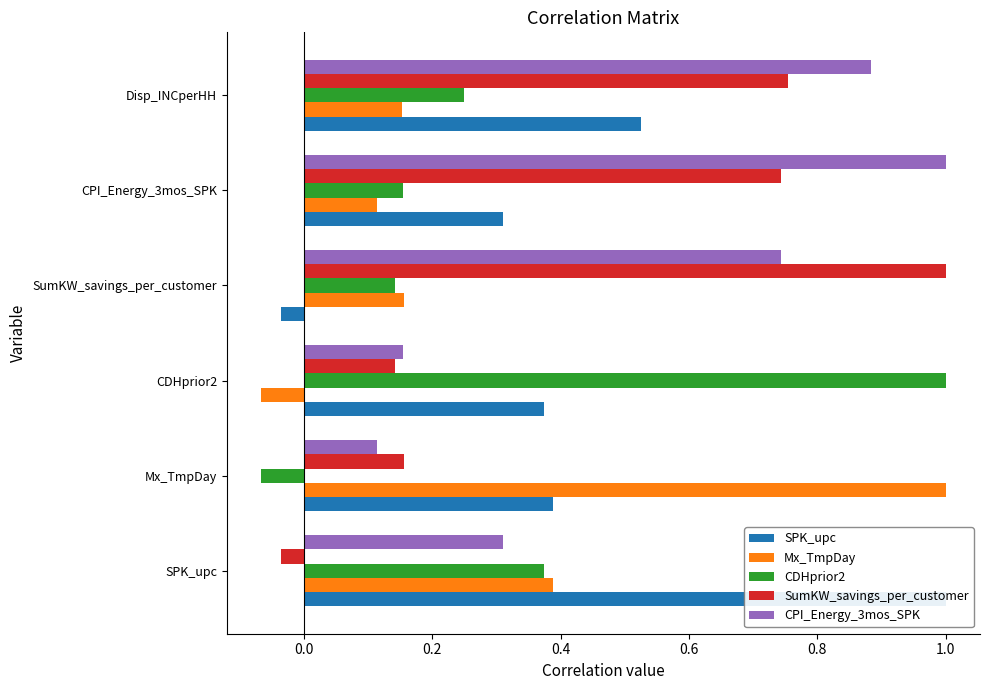

The value of SumKW_savings_per_customer at CPI_Energy_3mos_SPK is 0.7. True or false?

True